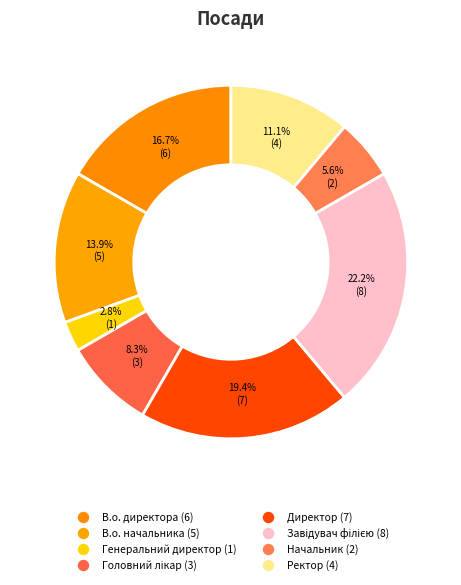

Which category has the smallest portion of the pie?

Генеральний директор